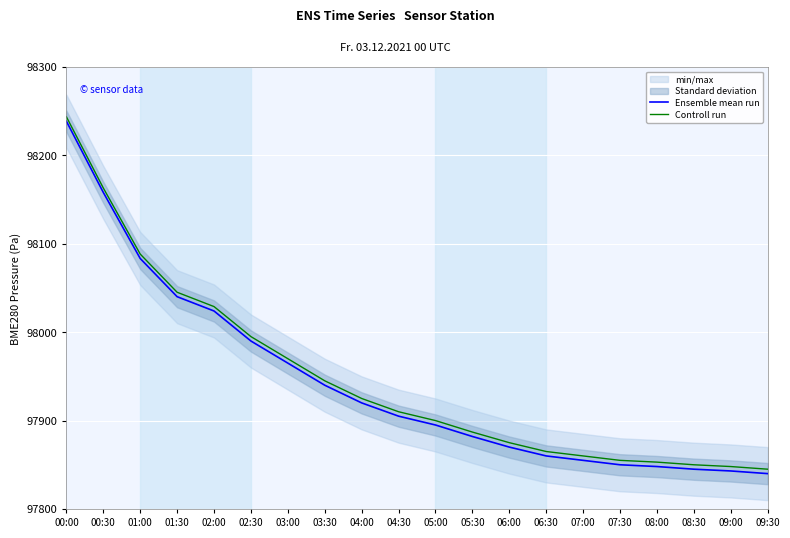

Which series has the largest total across all categories?

Controll run